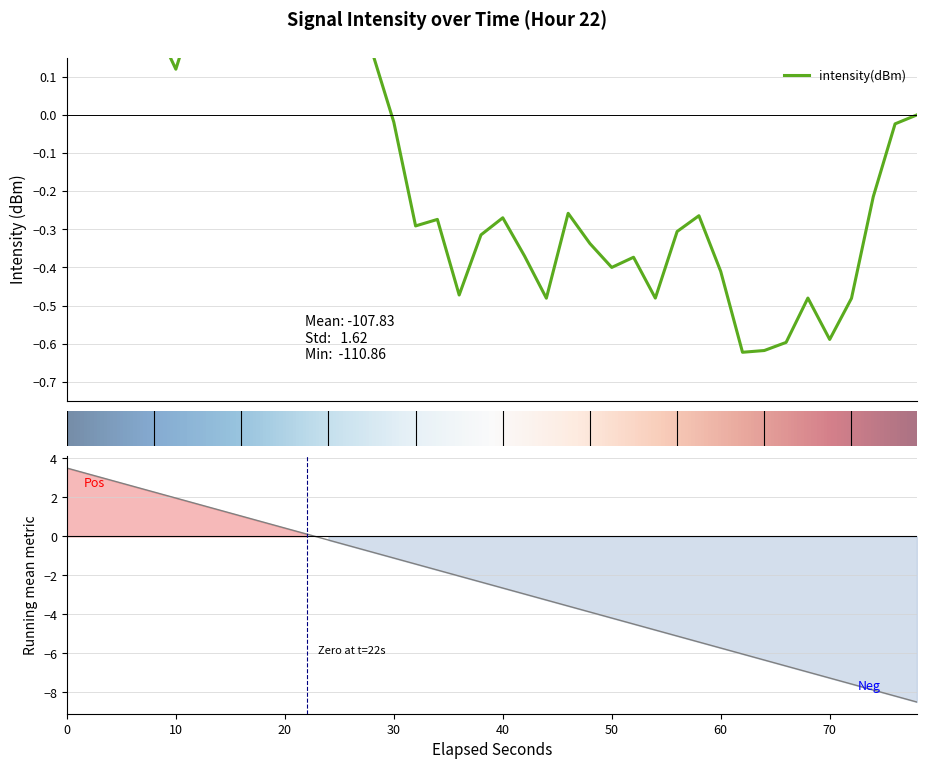

How many lines are shown in the chart?

1